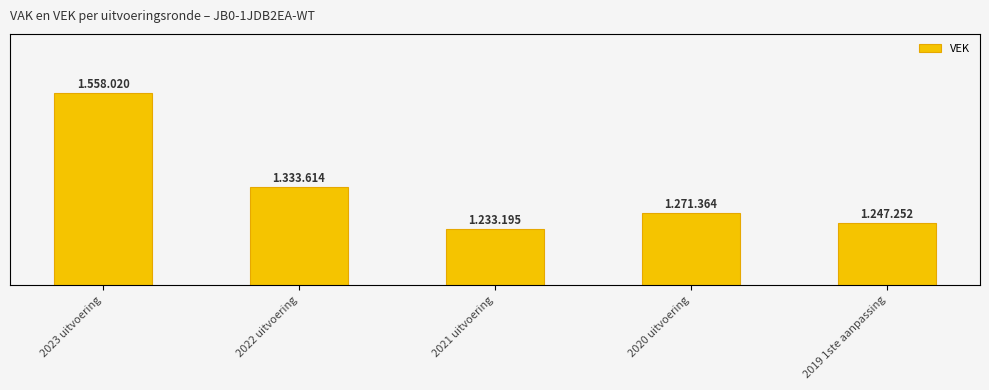

What is the label of the 1st bar from the left?

2023 uitvoering